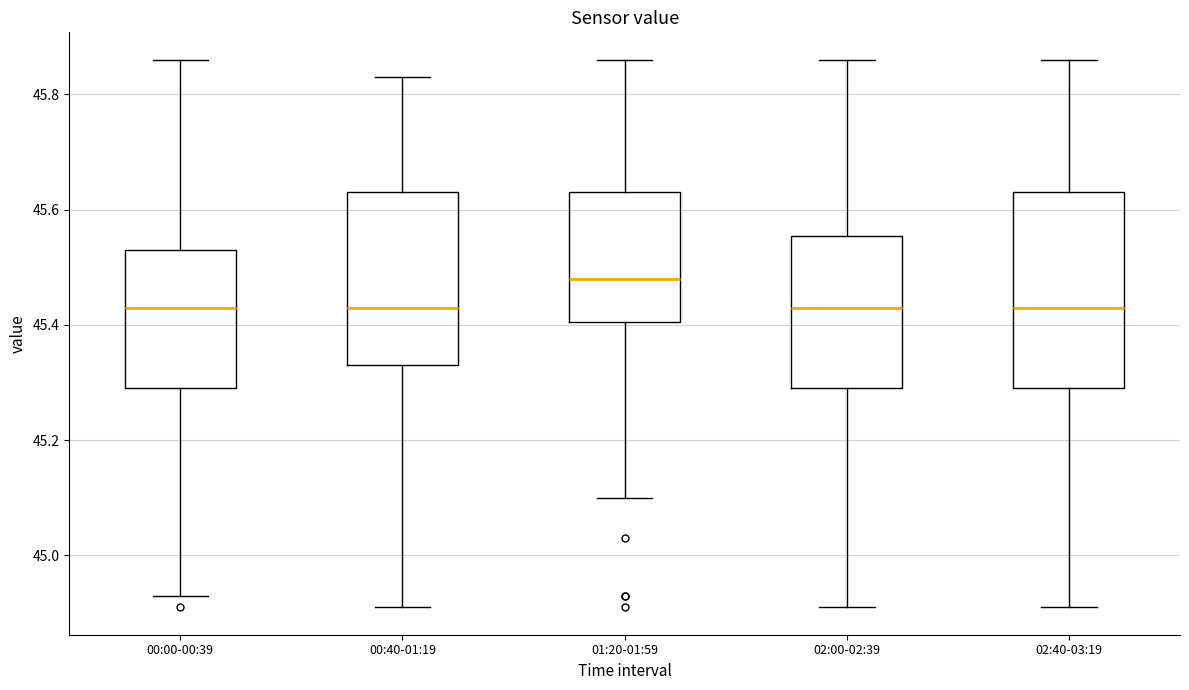

Which box is the tallest, from its lower edge to its upper edge?

02:40-03:19